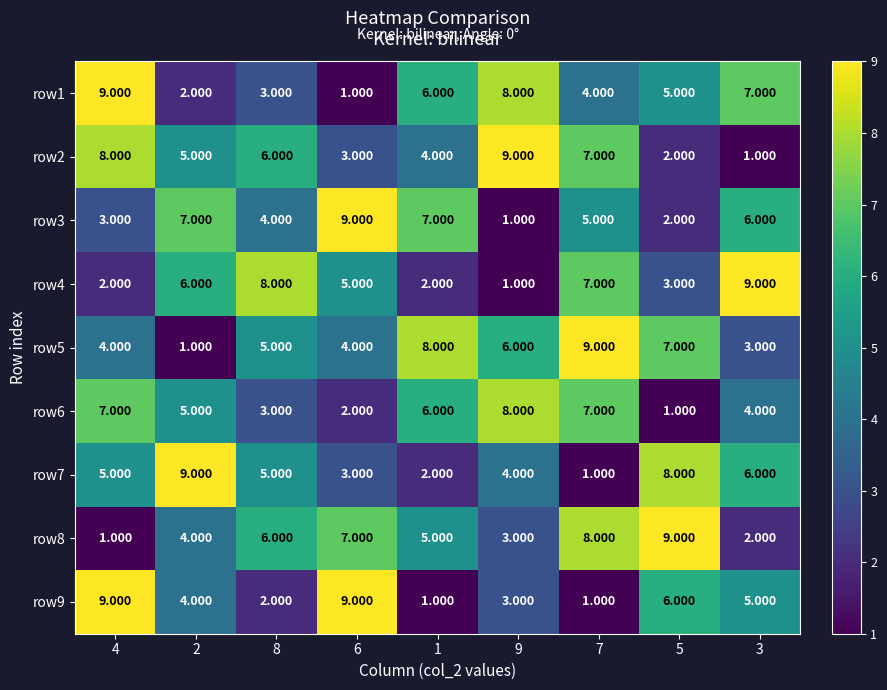

Between 4 and 5, which series saw the biggest shift?

row8